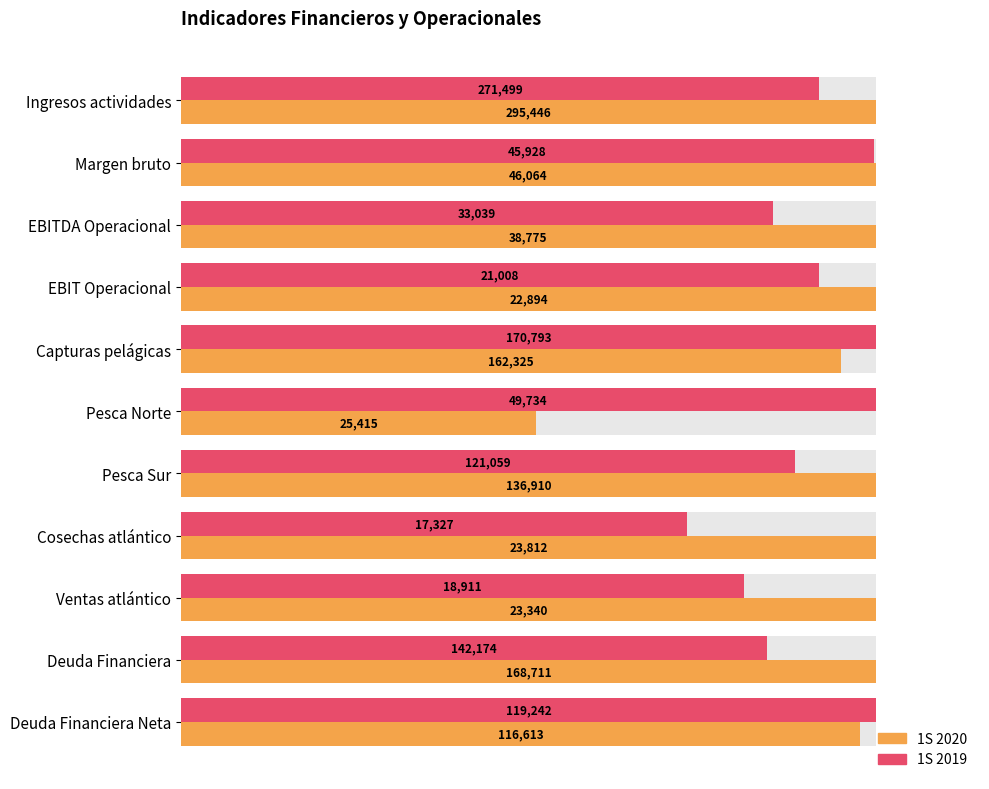

Which series has the largest total across all categories?

1S 2020